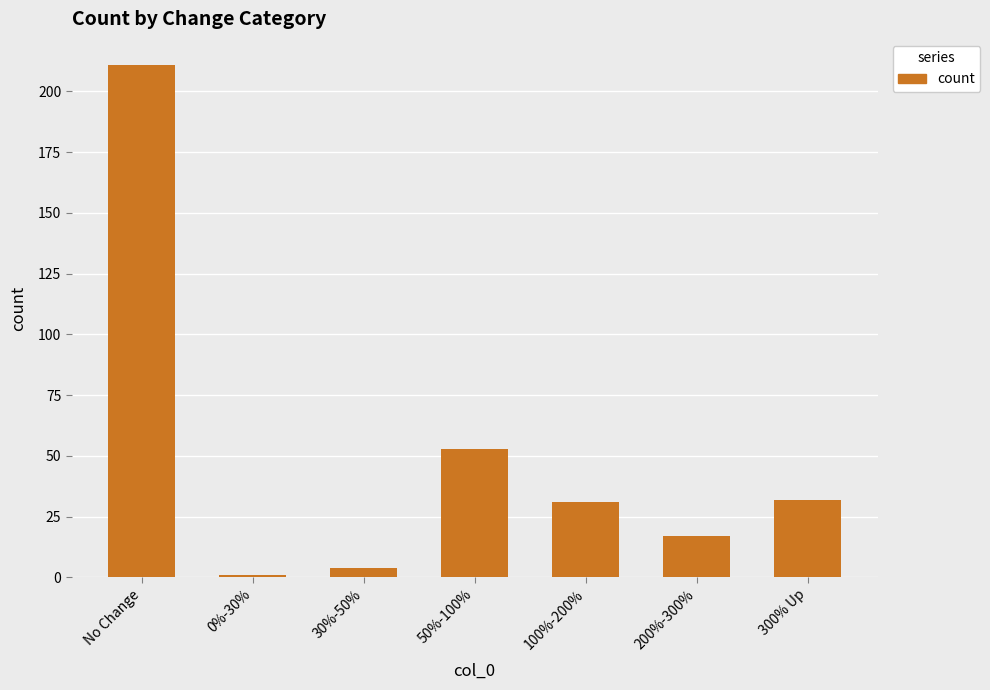

What is the difference between the maximum and minimum values?

210